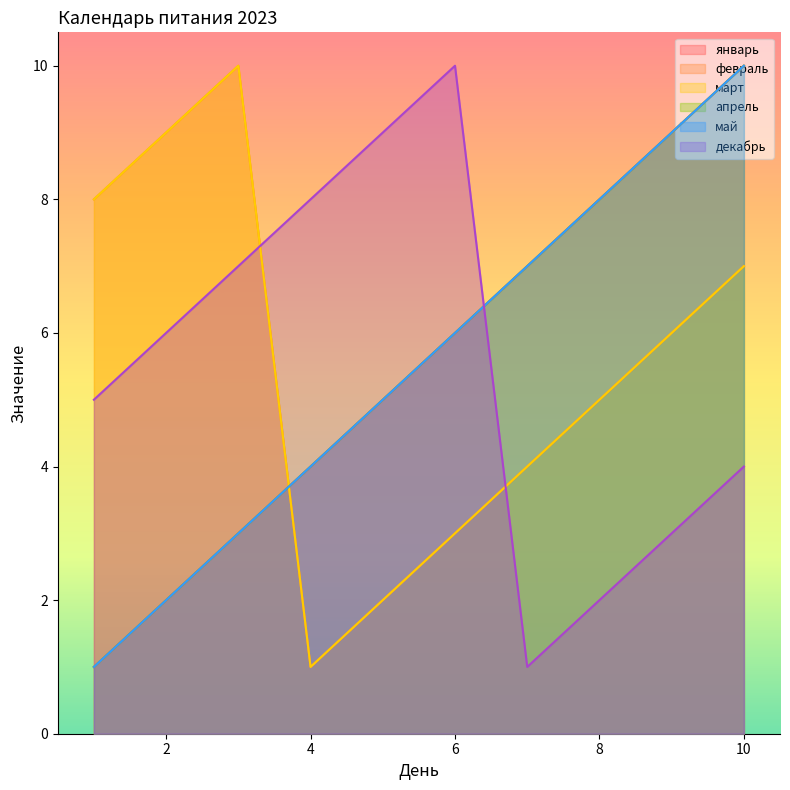

How many distinct data groups are displayed?

6